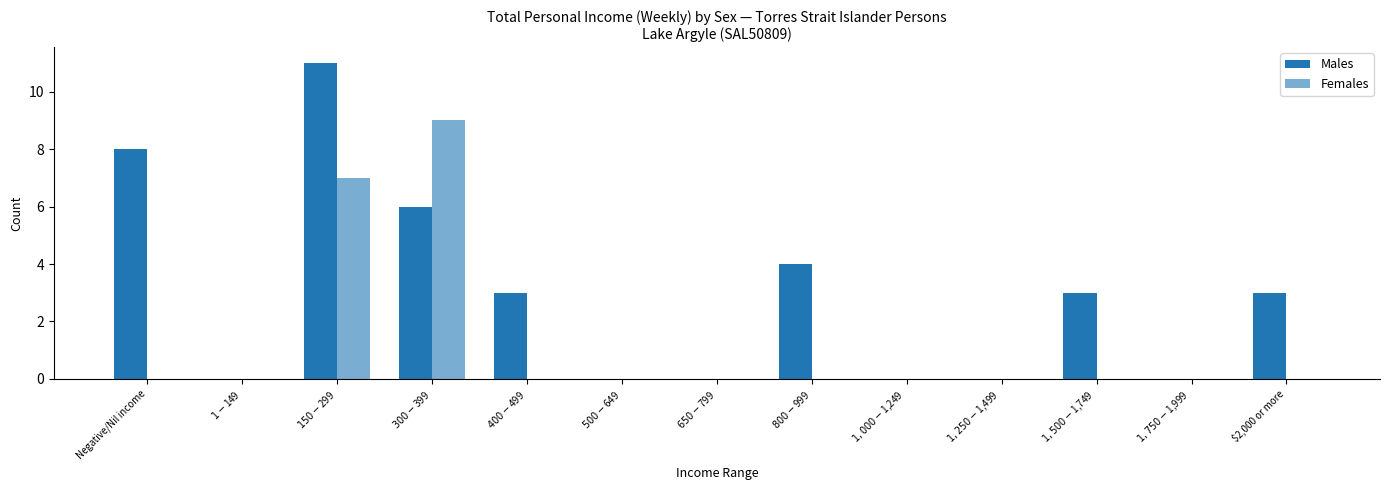

Reading right to left, extract all data points from this chart.

Males: $2,000 or more=3	$1,750-$1,999=0	$1,500-$1,749=3	$1,250-$1,499=0	$1,000-$1,249=0	$800-$999=4	$650-$799=0	$500-$649=0	$400-$499=3	$300-$399=6	$150-$299=11	$1-$149=0	Negative/Nil income=8
Females: $2,000 or more=0	$1,750-$1,999=0	$1,500-$1,749=0	$1,250-$1,499=0	$1,000-$1,249=0	$800-$999=0	$650-$799=0	$500-$649=0	$400-$499=0	$300-$399=9	$150-$299=7	$1-$149=0	Negative/Nil income=0